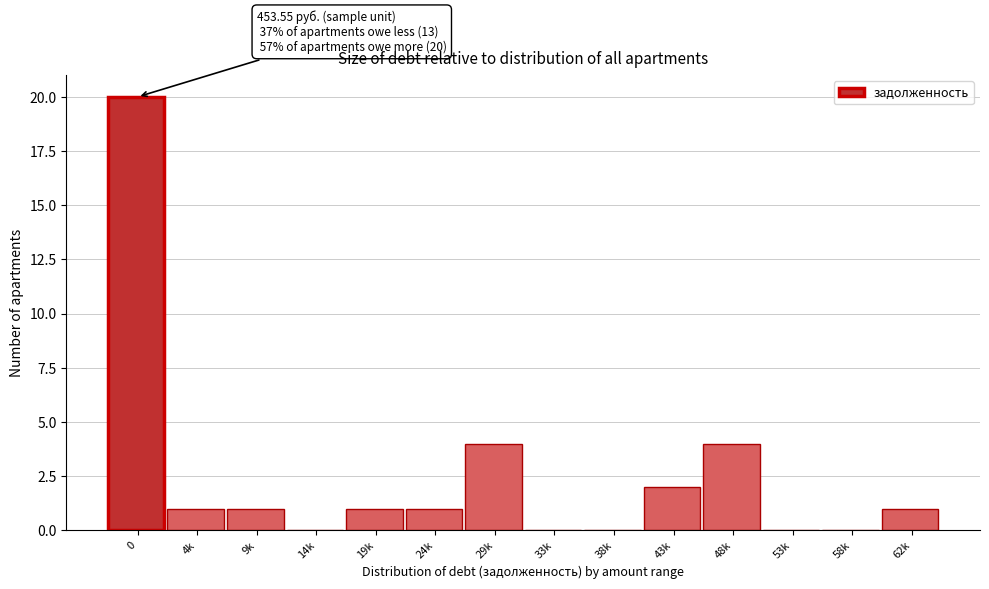

Reading left to right, list all the values displayed in this chart.

0=20	4k=1	9k=1	14k=0	19k=1	24k=1	29k=4	33k=0	38k=0	43k=2	48k=4	53k=0	58k=0	62k=1